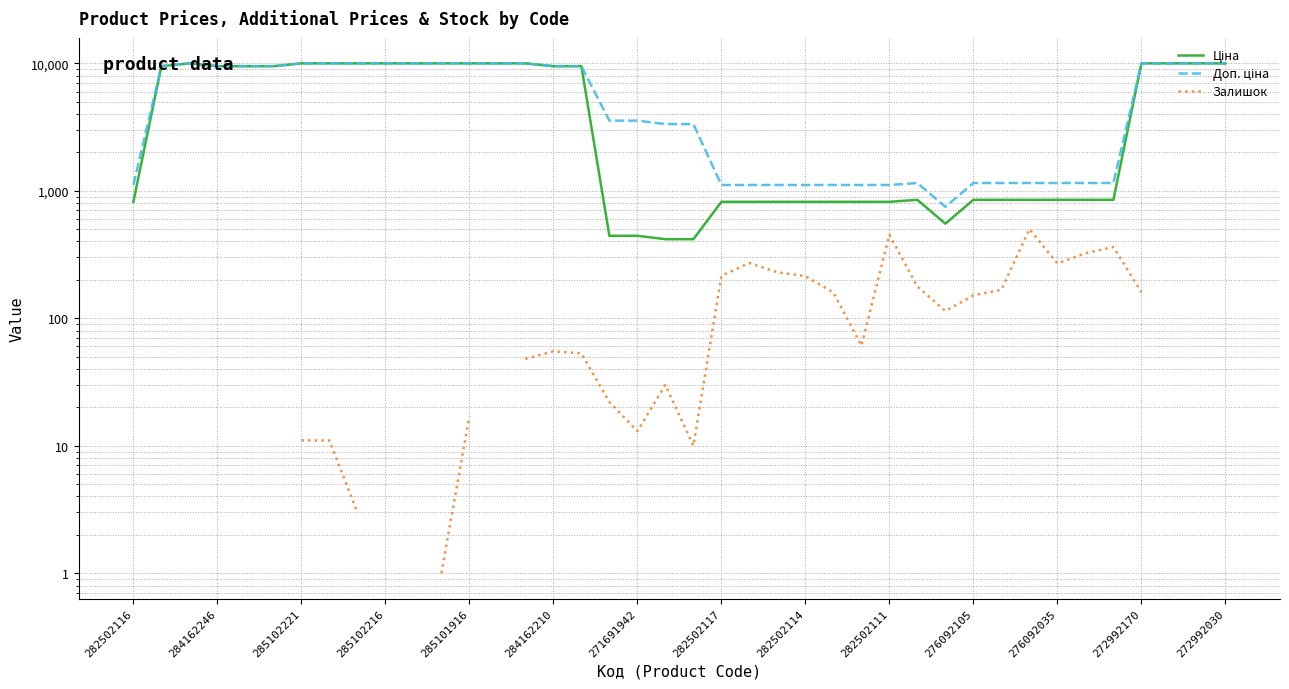

Count the number of categories in the chart.

40